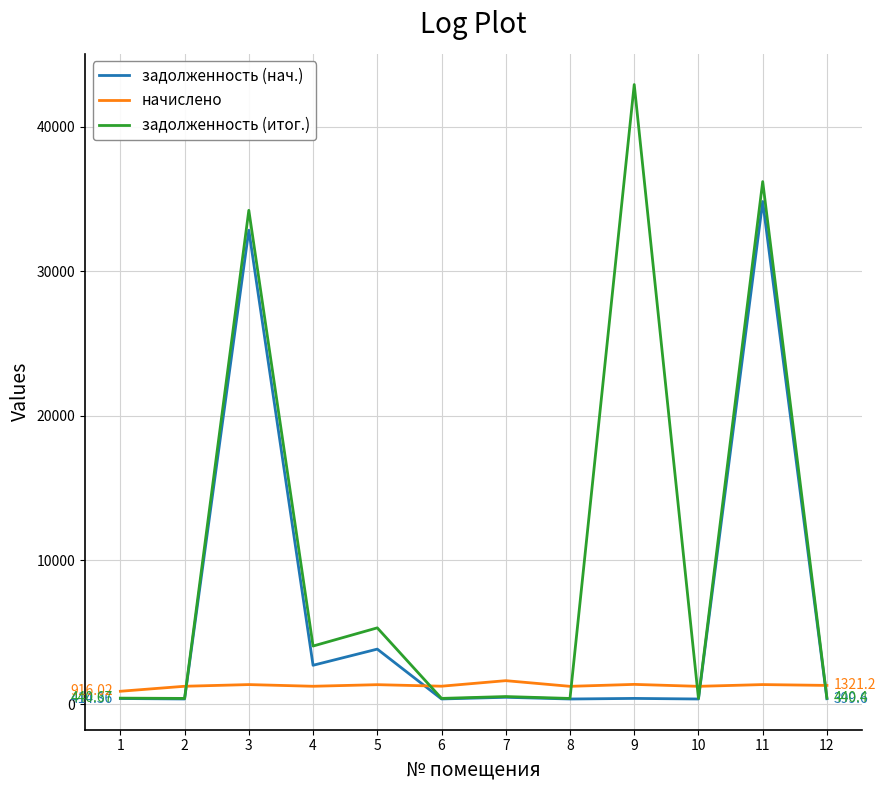

How many lines are shown in the chart?

3